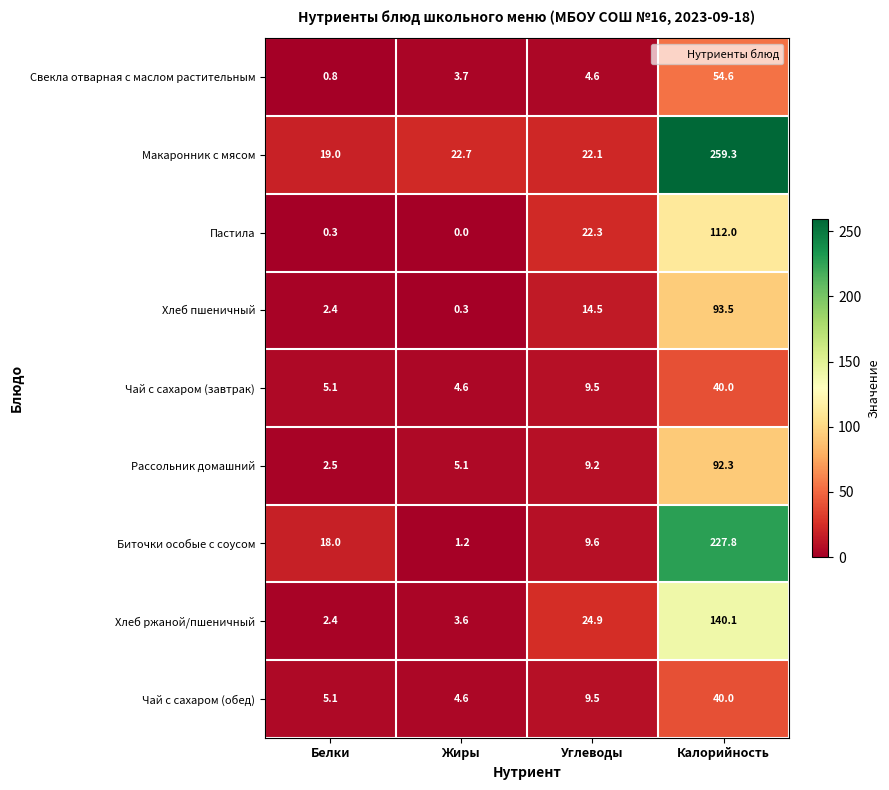

At which category is the sum across all series the highest?

Калорийность